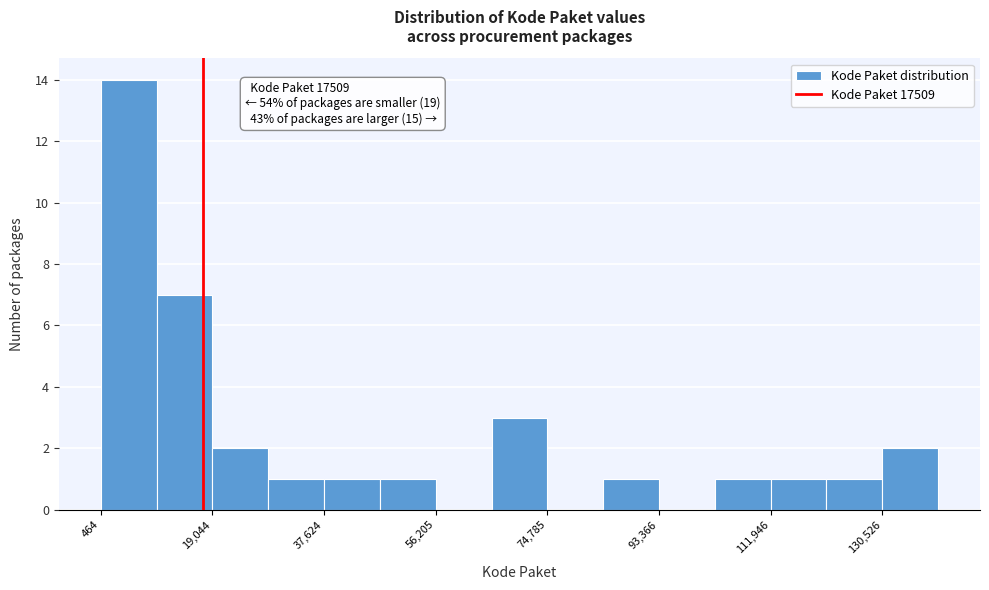

Over which range of the x-axis is the bar tallest?

0 to 10000